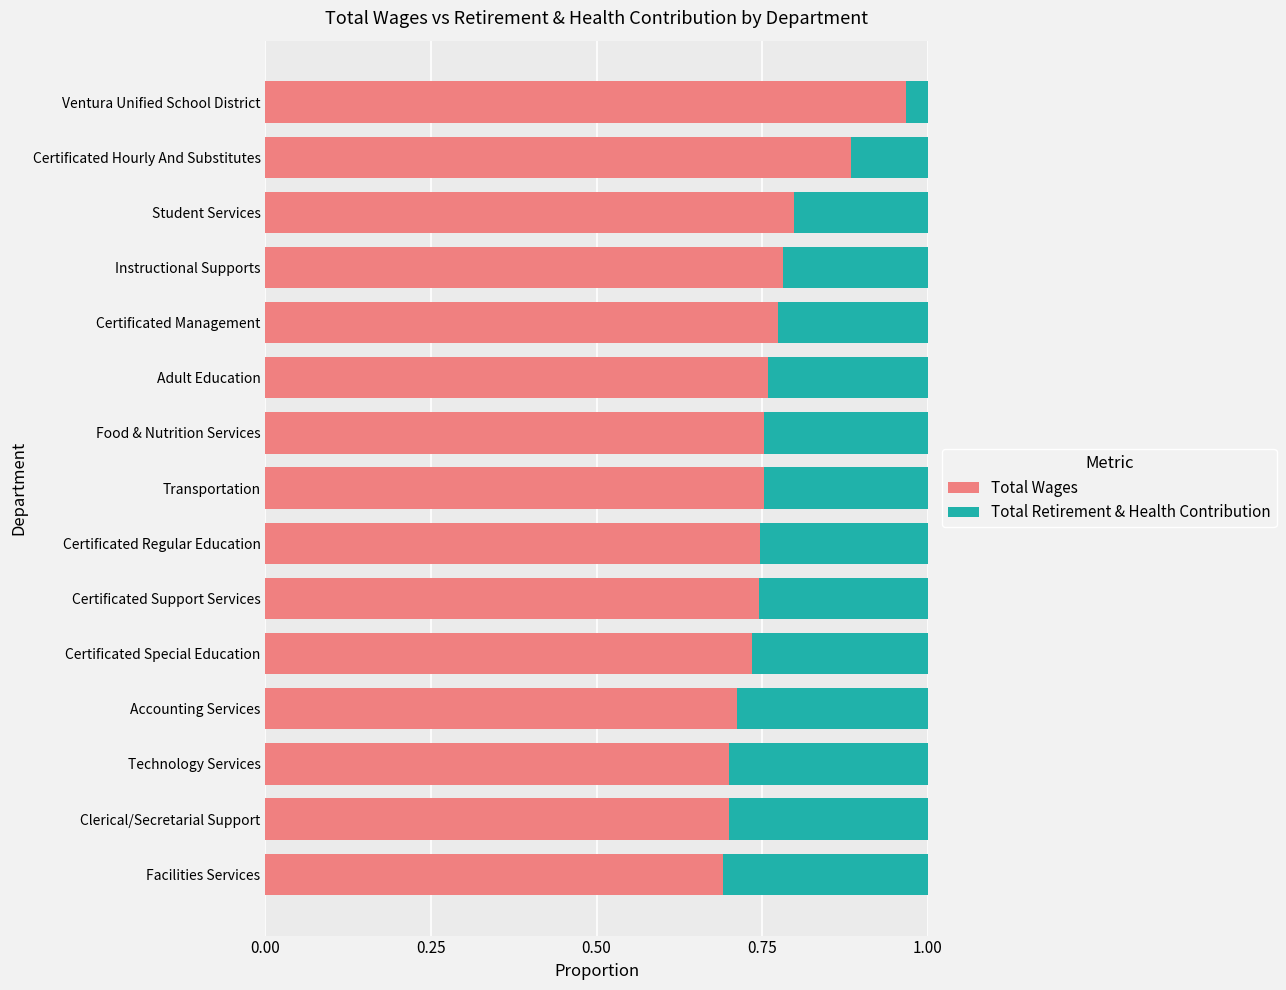

True or false: Total Wages has a value of 0.2 at Adult Education.

False